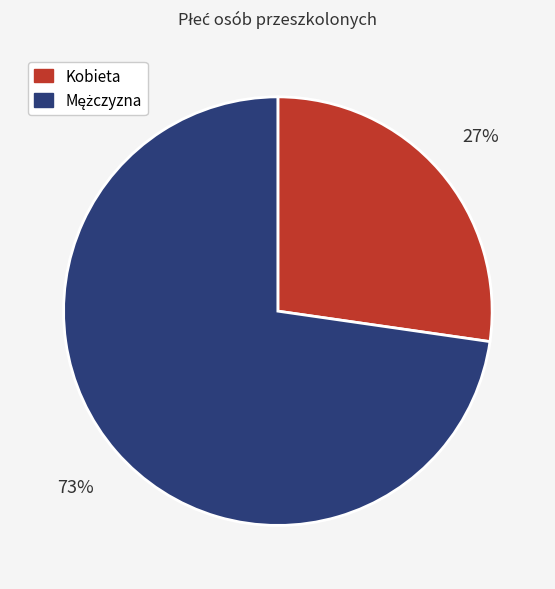

What percentage is the Kobieta slice, to the nearest percent?

27%